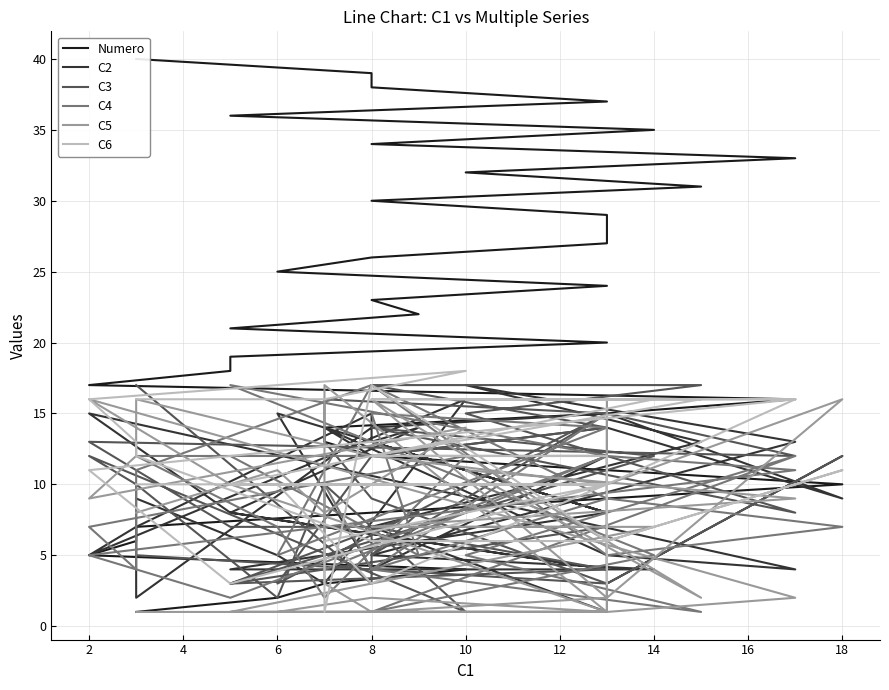

How many interior local peaks does the C5 series have?

10